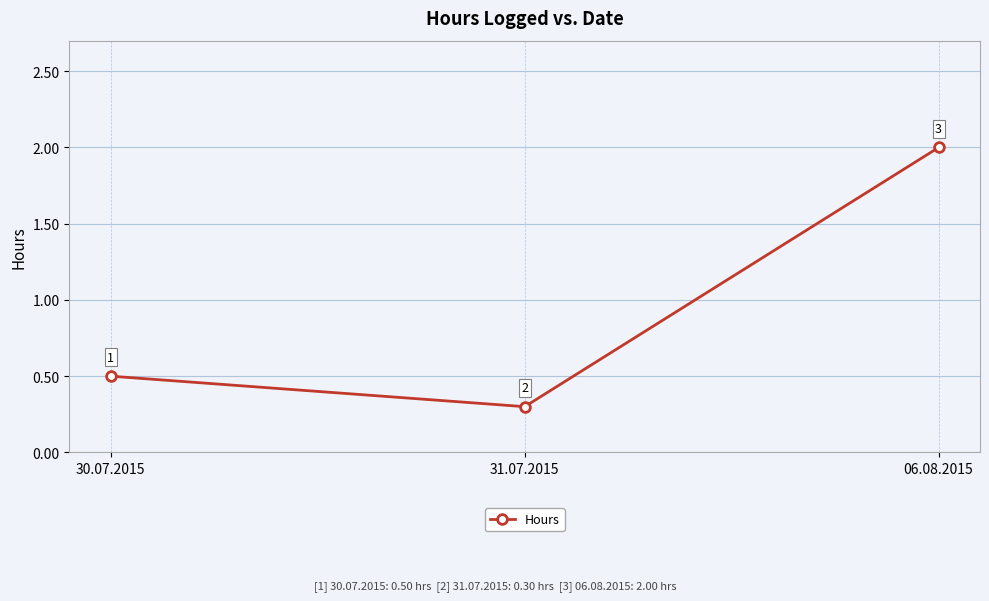

What is the approximate value at 30.07.2015?

0.5